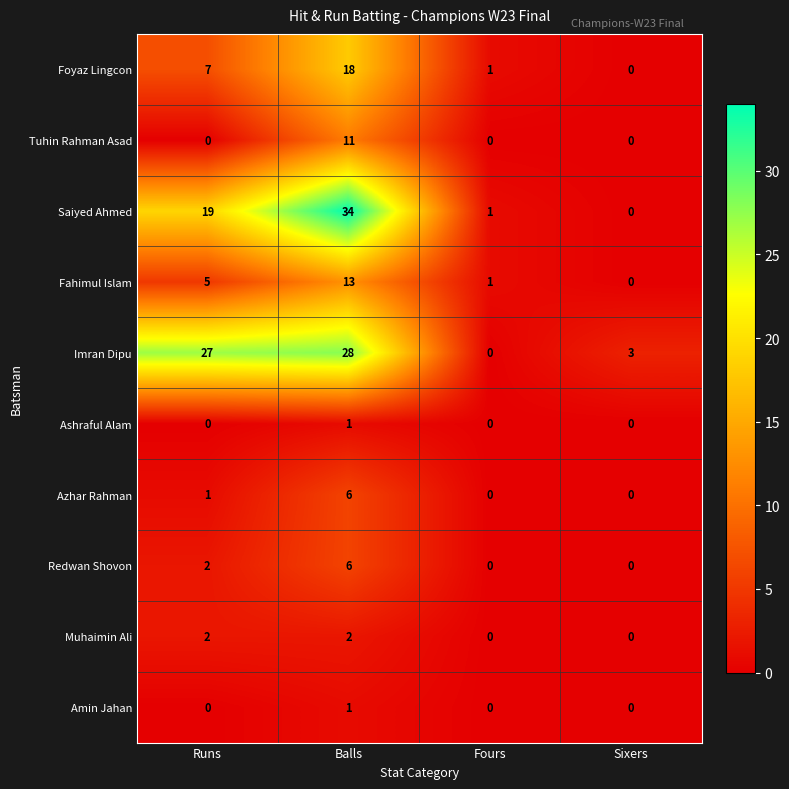

True or false: Fahimul Islam has a value of 13 at Balls.

True